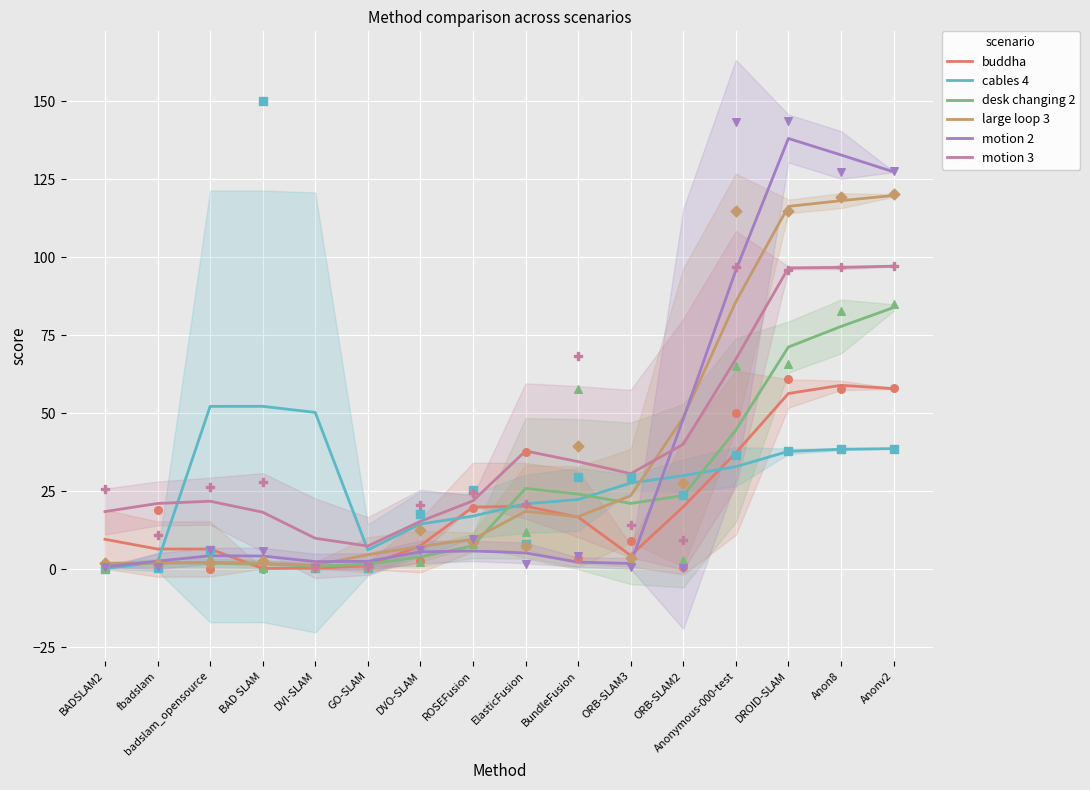

At which category is the sum across all series the highest?

Anonv2